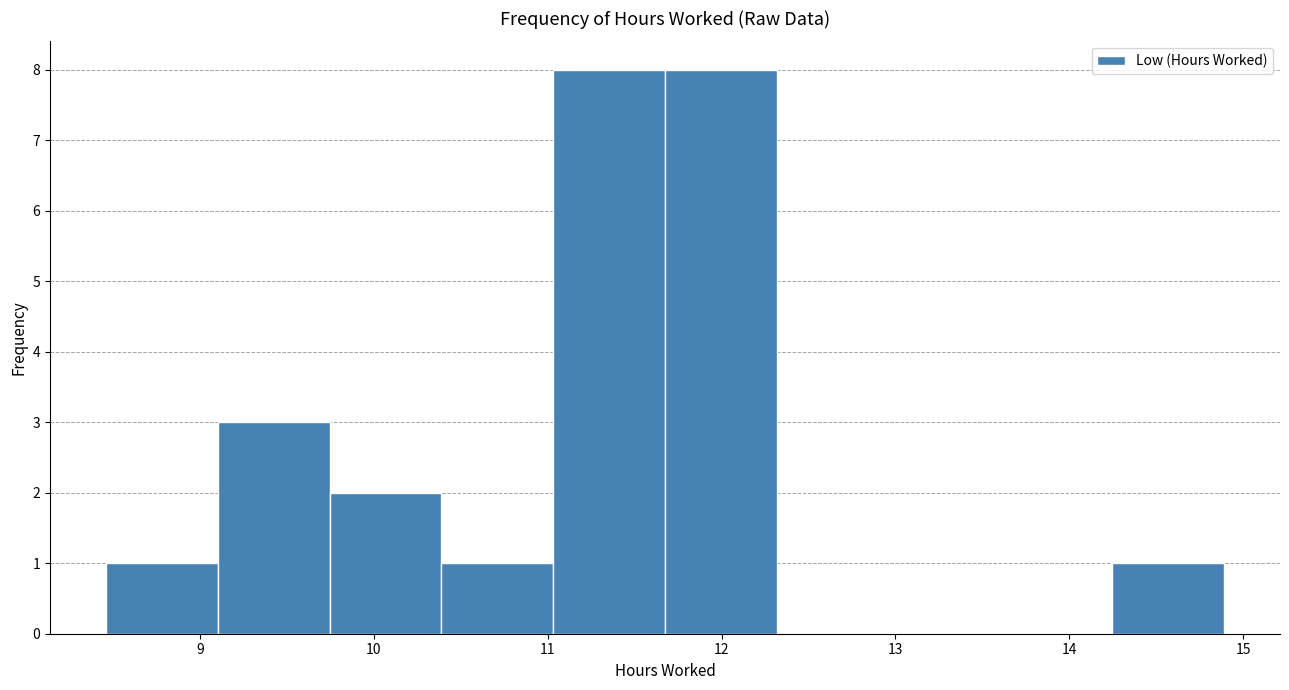

Reading left to right, list every bar in this chart as the range it spans on the x-axis followed by its height. Neither the bar edges nor the heights are printed on the chart, so give them approximately, as read against the axes.

8.5 to 9.1: 1
9.1 to 9.7: 3
9.7 to 10.4: 2
10.4 to 11.0: 1
11.0 to 11.7: 8
11.7 to 12.3: 8
12.3 to 13.0: 0
13.0 to 13.6: 0
13.6 to 14.2: 0
14.2 to 14.9: 1